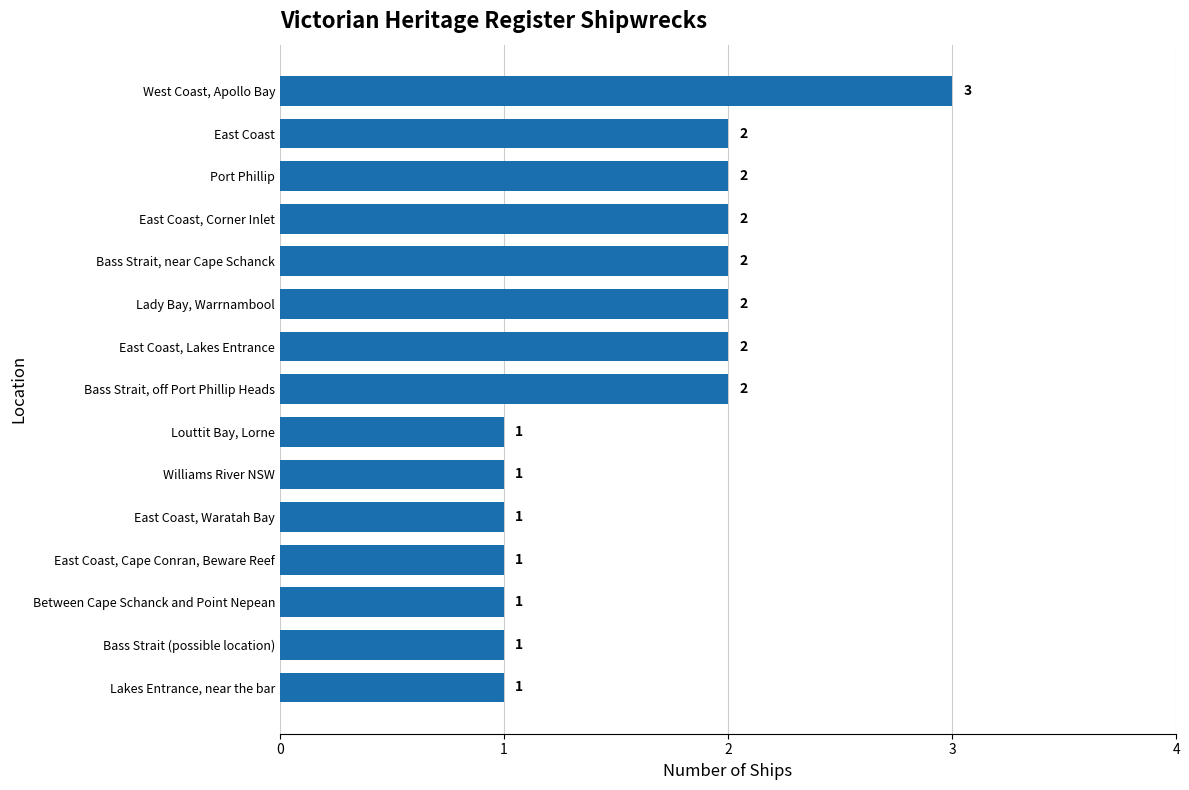

What is the sum of all values?

24